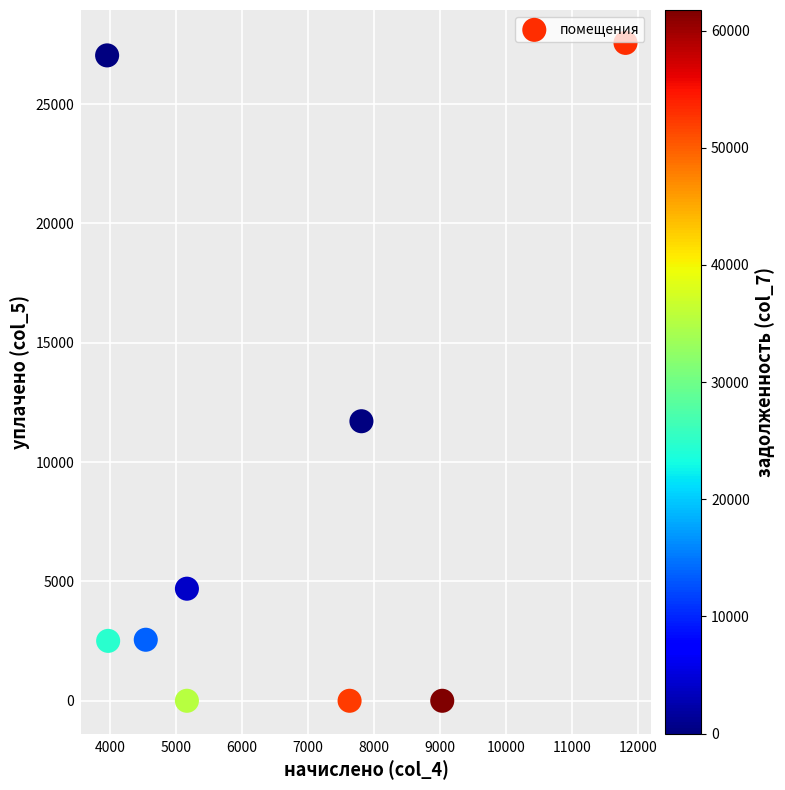

What is the range of X values (max minus min)?

7854.6